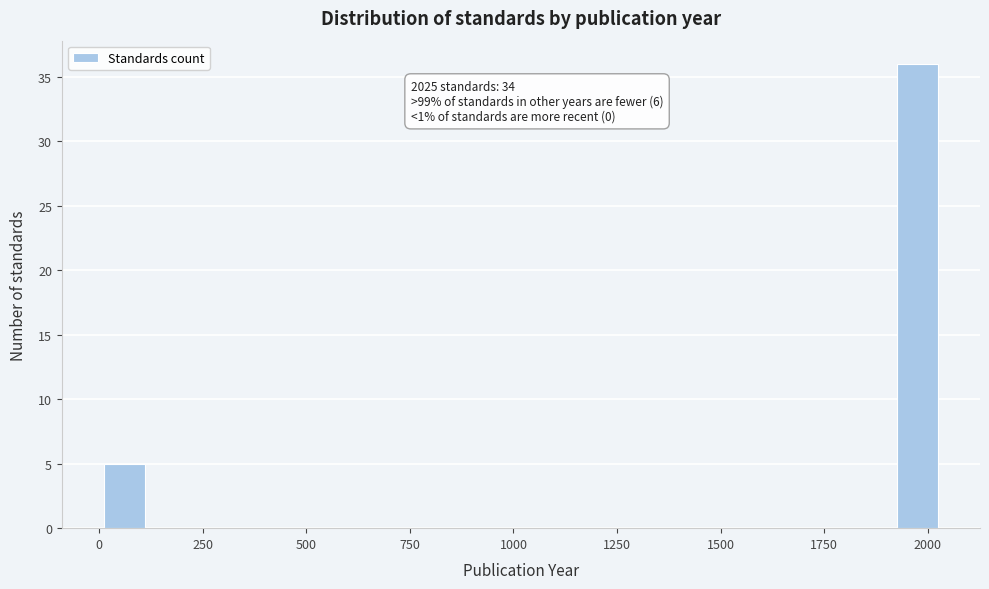

Around what value on the x-axis is the tallest bar? Give the approximate position of its centre, as read against the axis.

1950